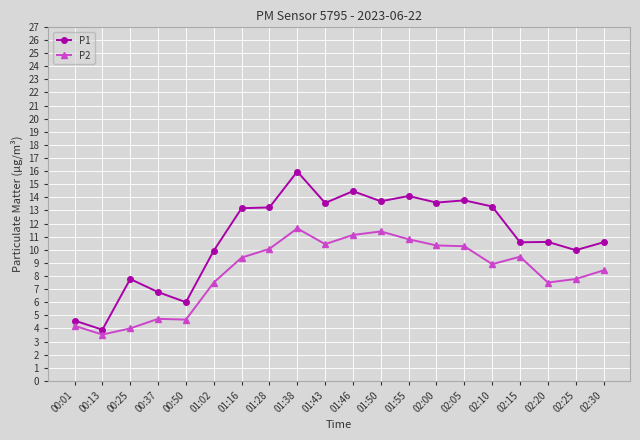

What is the approximate value of P2 at 02:15?

9.5